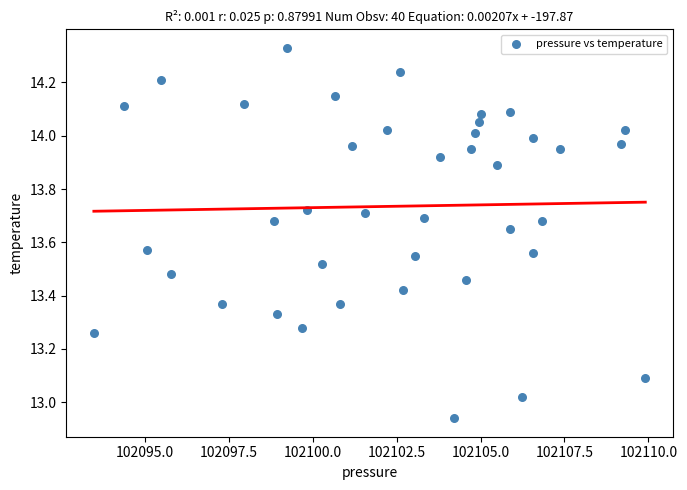

What is the range of Y values (max minus min)?

1.4